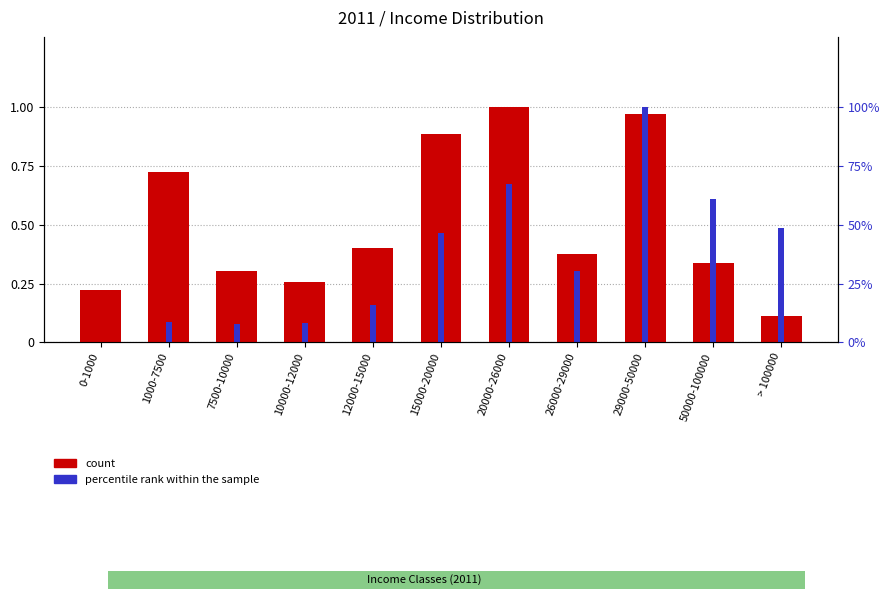

The percentile rank within the sample series shows 0.3 at 12000-15000. True or false?

False